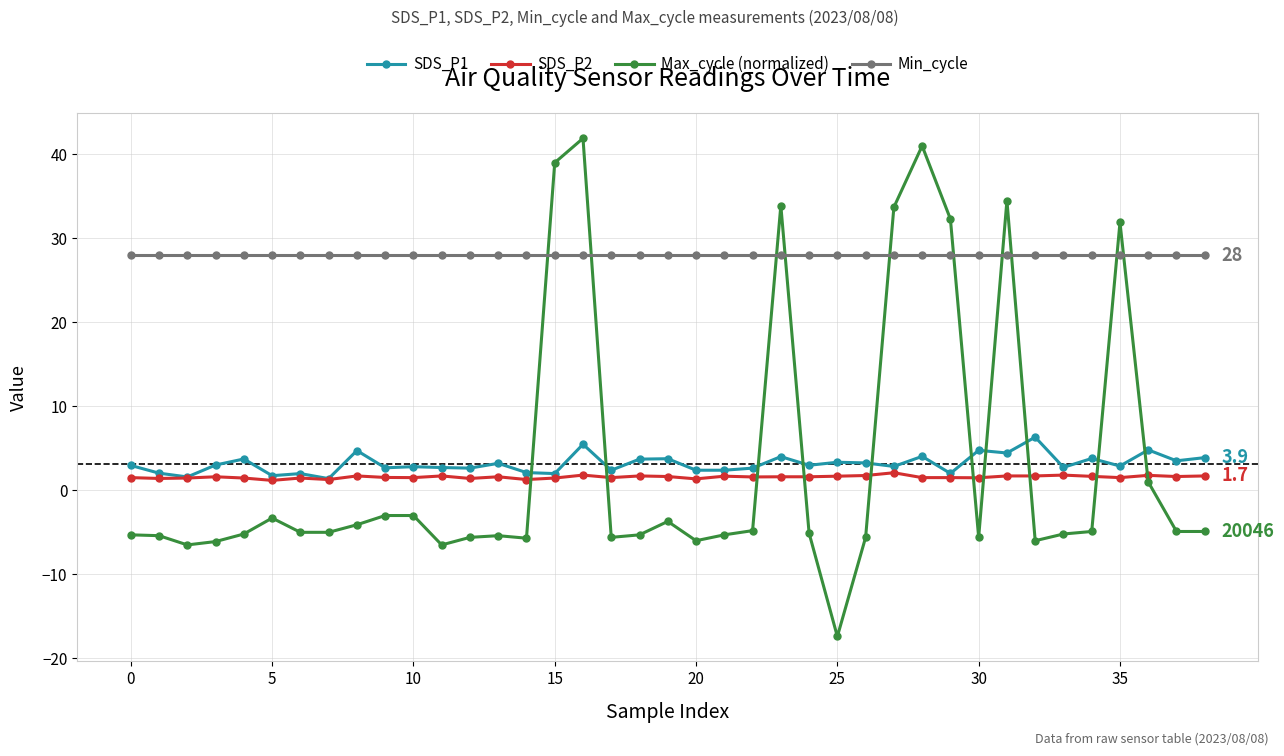

What is the lowest value of the Min_cycle series?

28.0